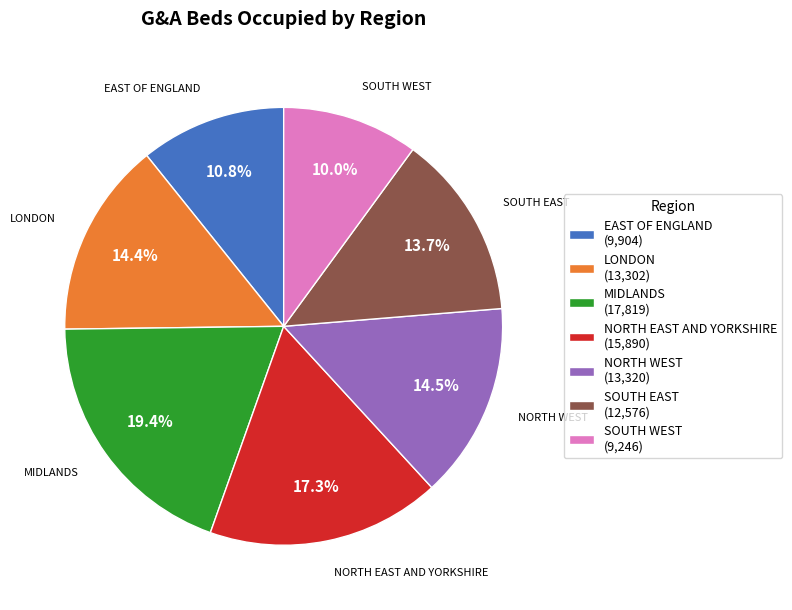

What is the total percentage of LONDON and MIDLANDS?

33.8%